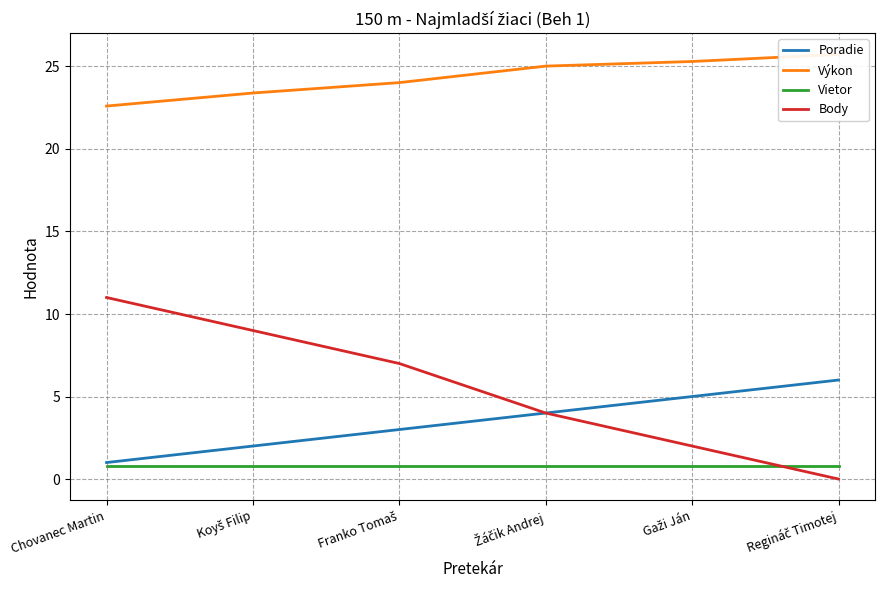

At how many categories does at least one series exceed 8?

6